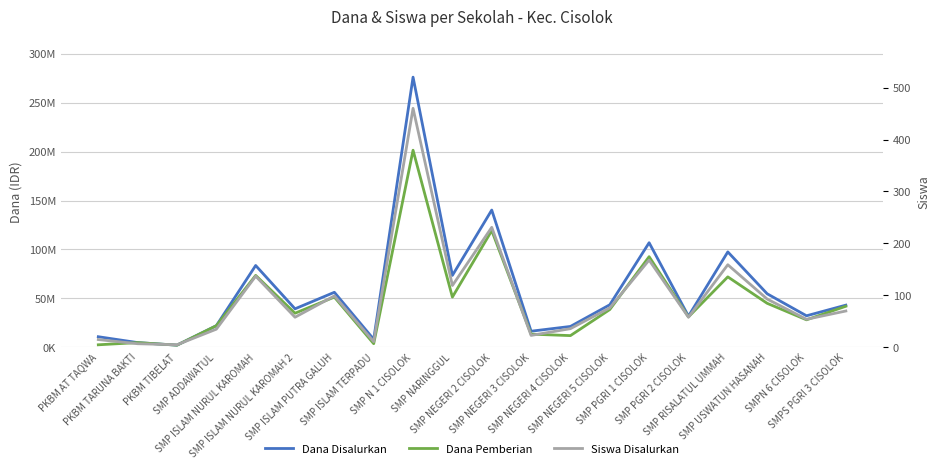

Is this an area chart (filled region under the line)?

No